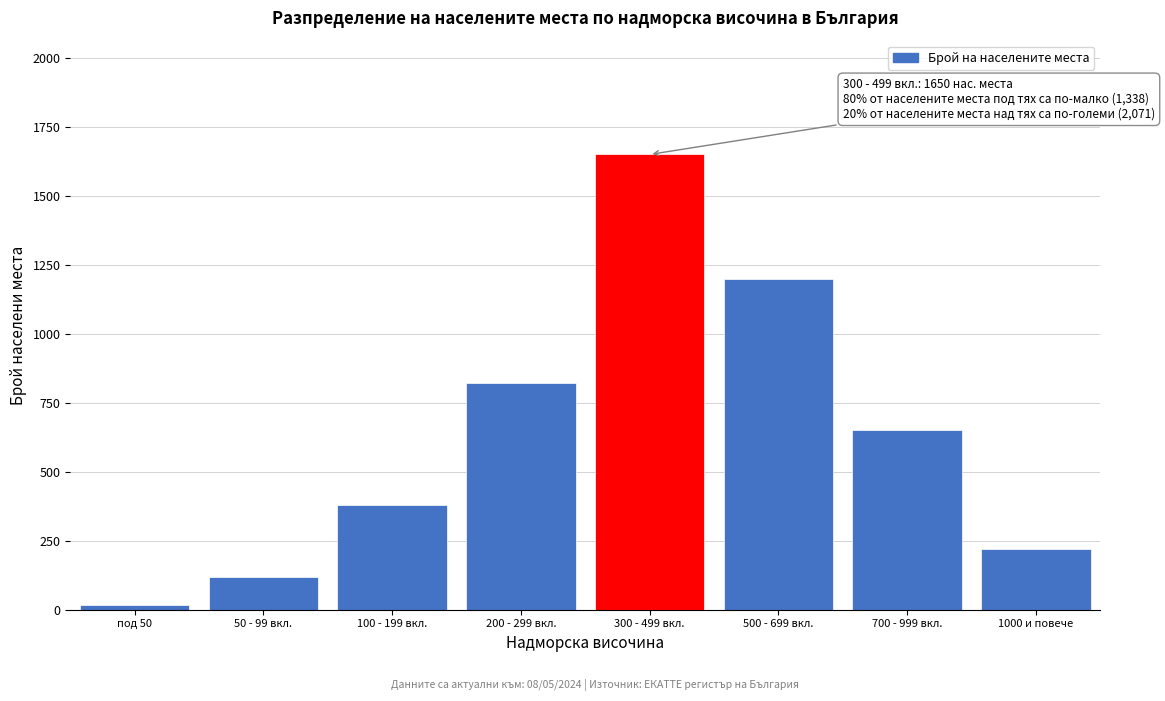

Reading left to right, list all the values displayed in this chart.

18	120	380	820	1650	1200	650	221